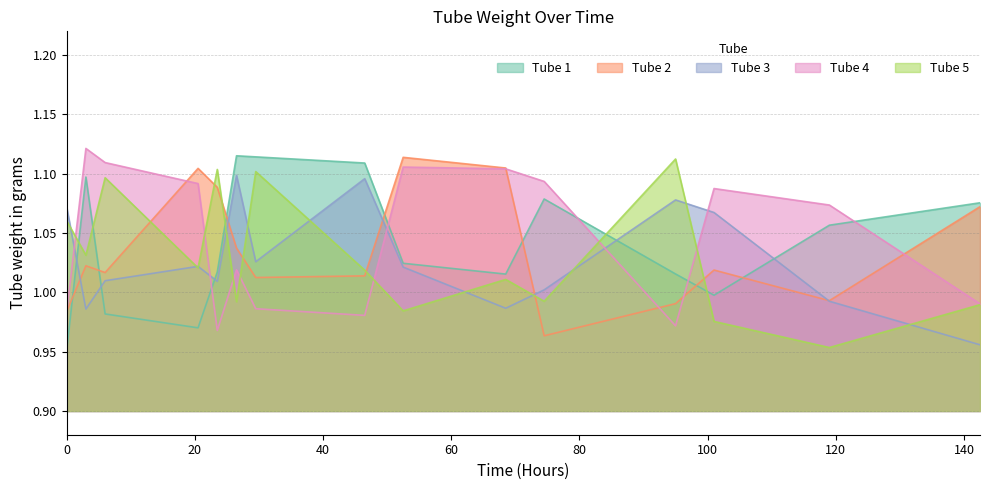

Which series changed the most between 26.5 and 29.5?

Tube 5